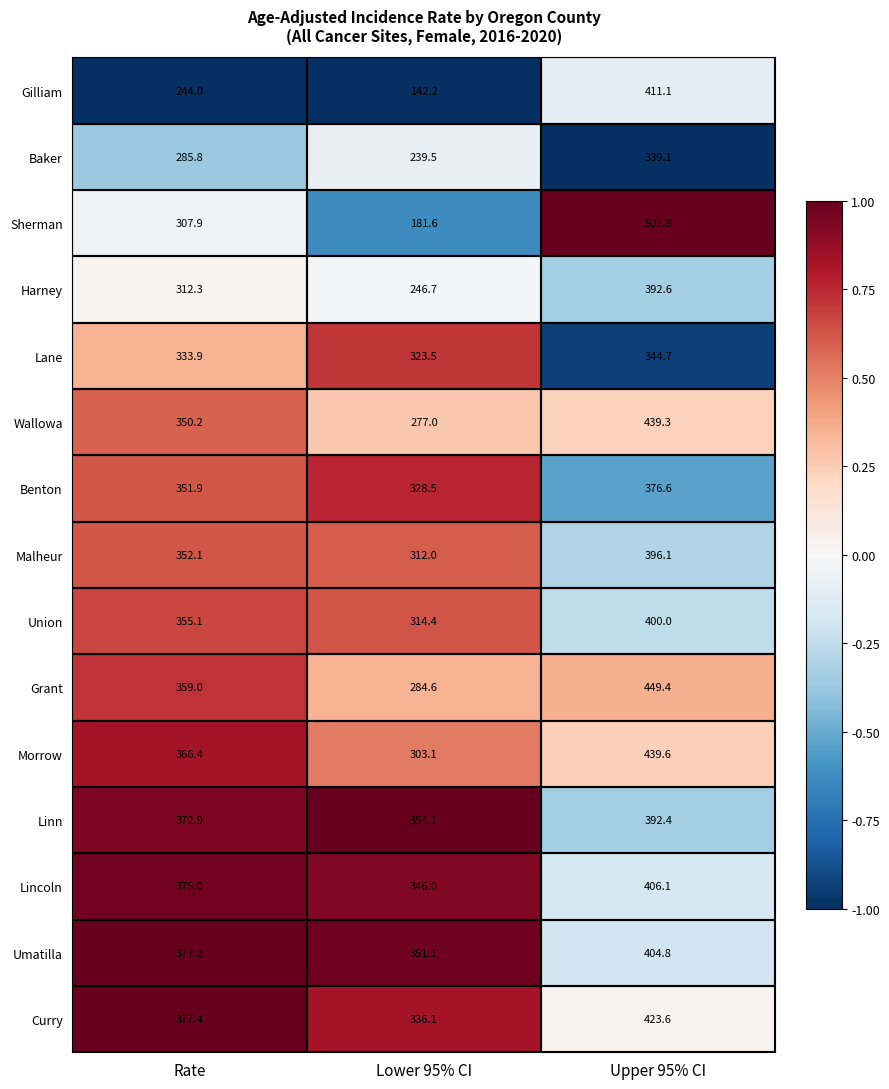

Which series has the largest range (max minus min)?

Sherman